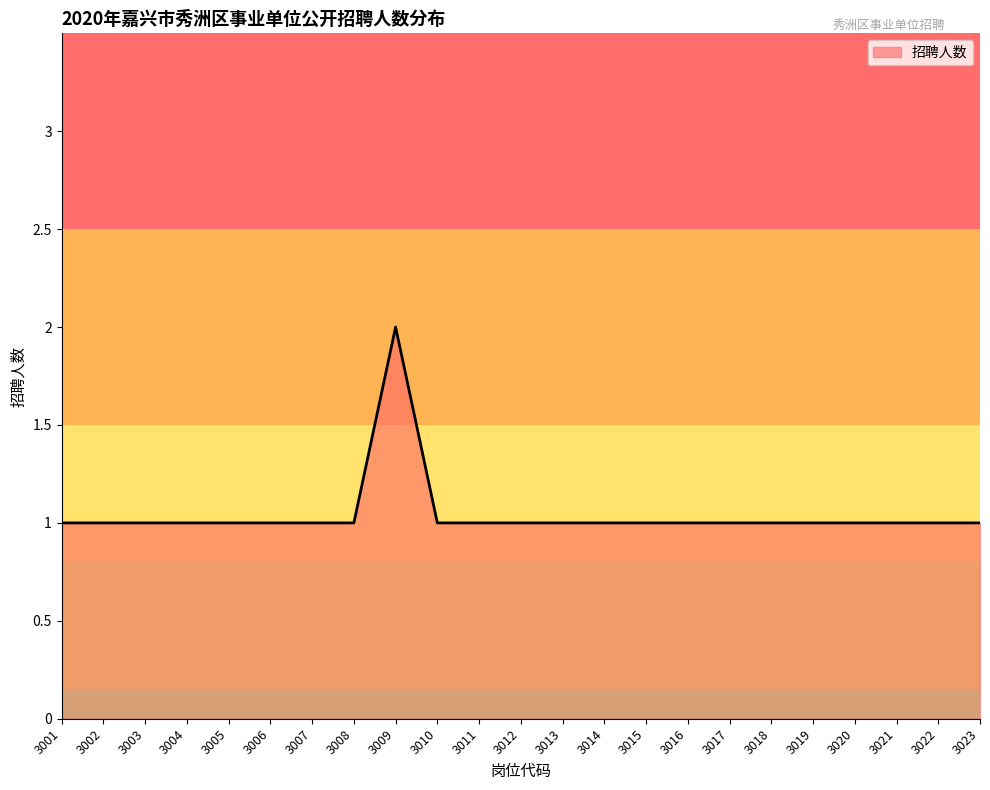

Which category has the highest value across all series?

3009